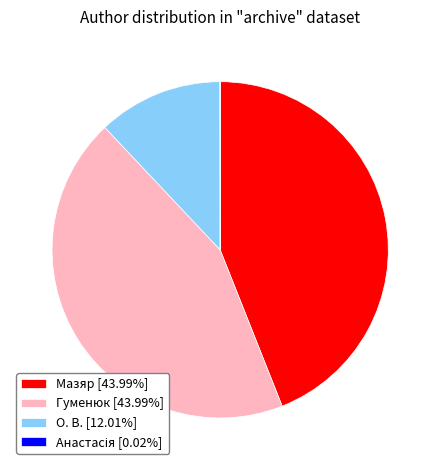

Is there a majority slice in this chart?

No